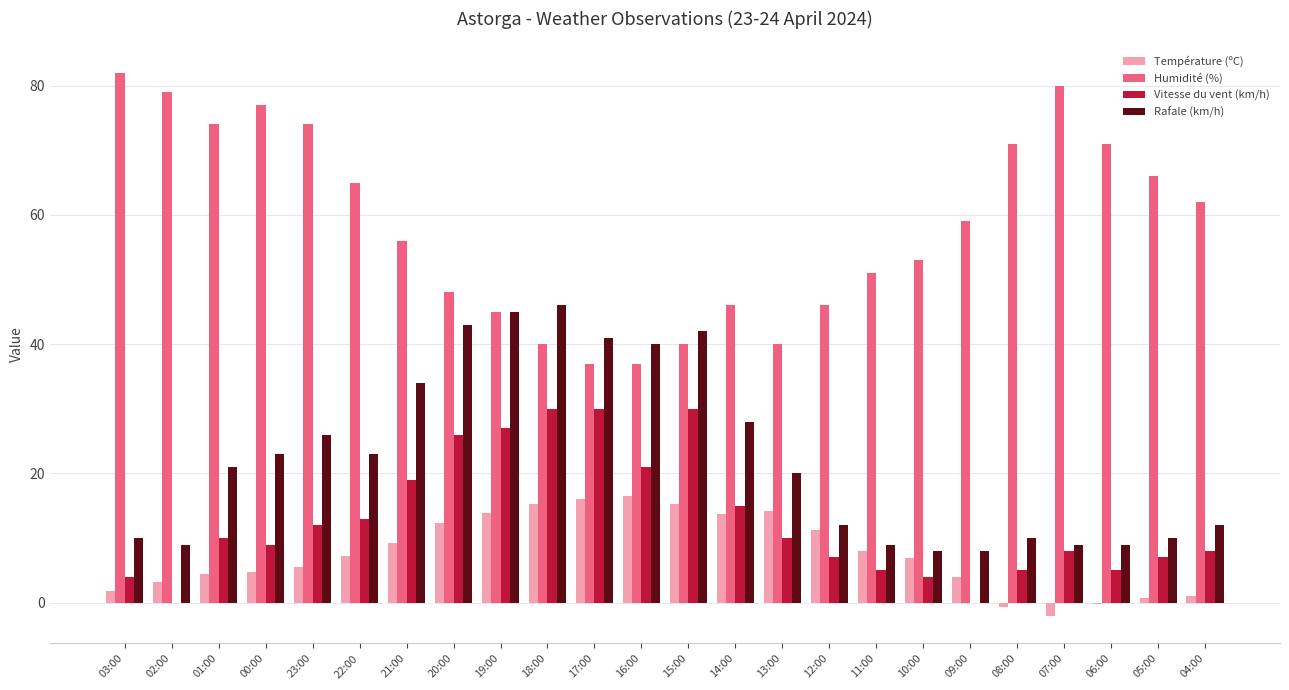

What is the sum of all Rafale (km/h) values?

538.0